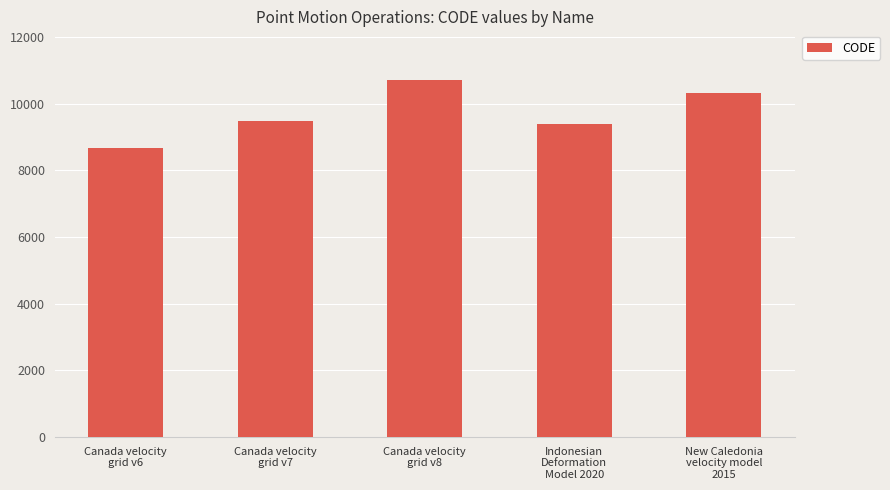

What is the label of the 5th bar from the right?

Canada velocity
grid v6